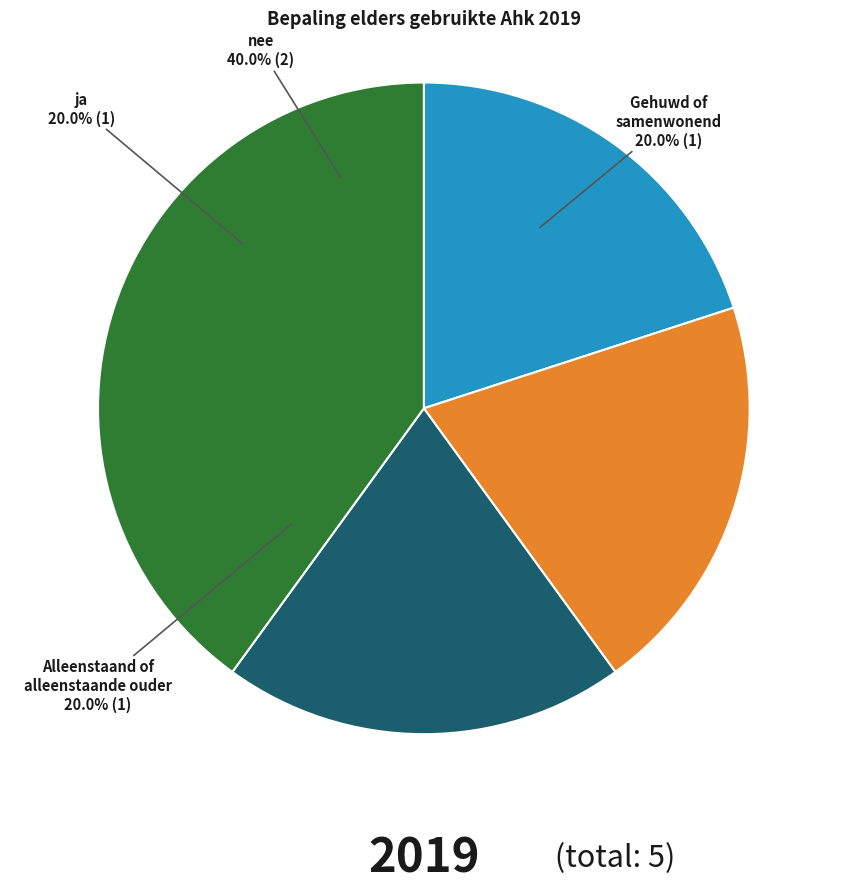

Is Alleenstaand of alleenstaande ouder the majority of the pie?

No